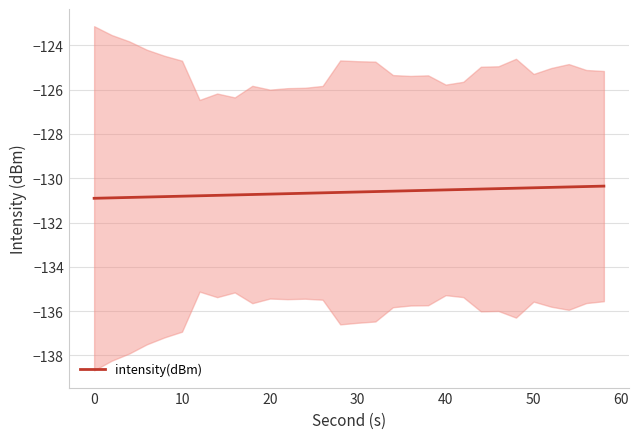

What is the value of the 13th point from the left?

-130.7